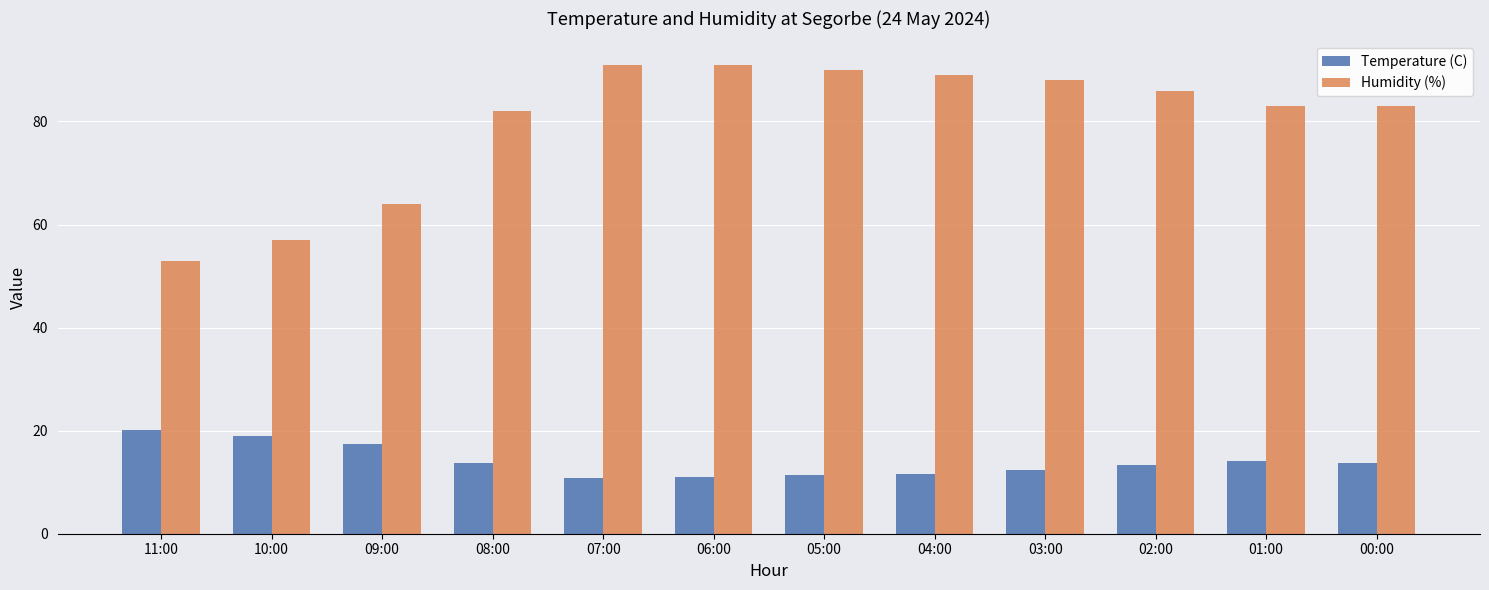

Is the value of Humidity (%) at 09:00 greater than the value of Temperature (C) at 09:00?

Yes